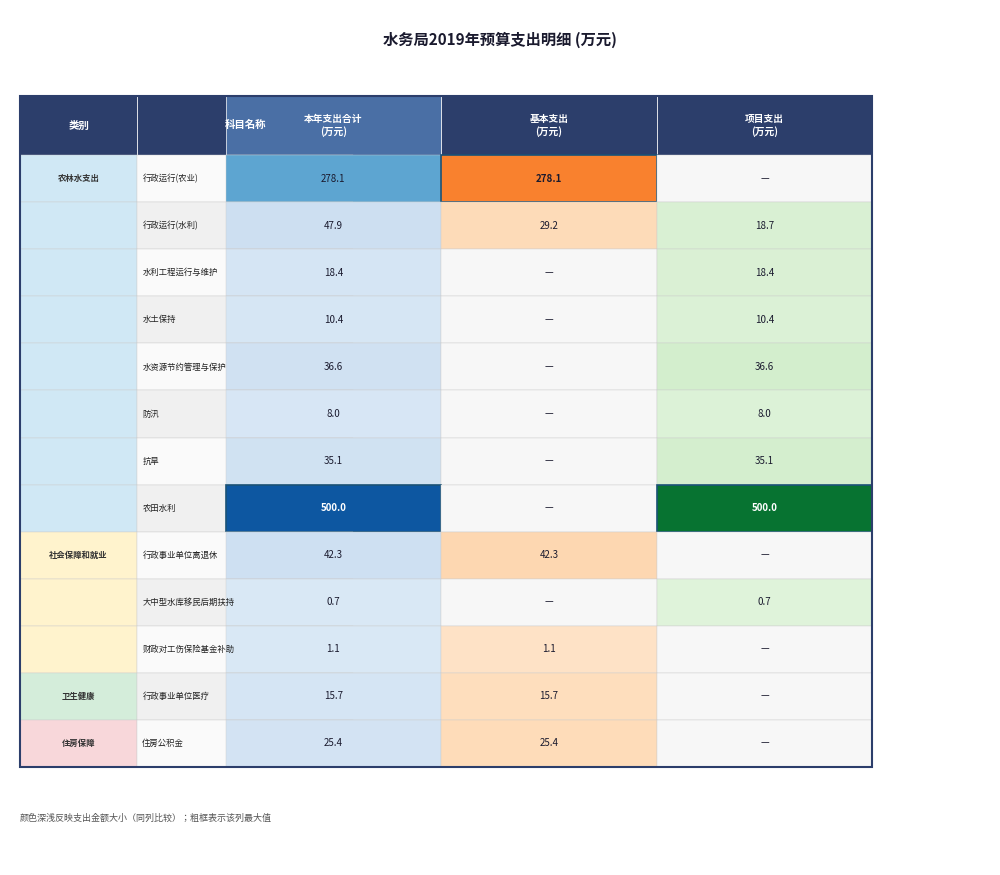

Is the value of 大中型水库移民后期扶持 at 0 greater than the value of 水土保持 at 0?

No